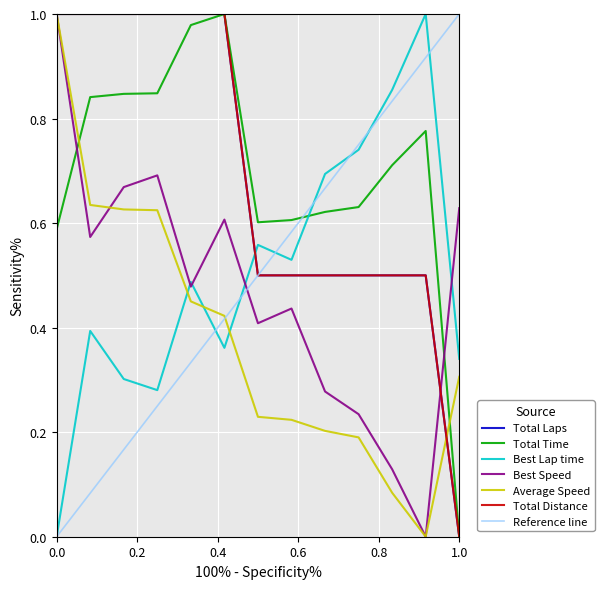

Reading right to left, list all the values displayed in this chart.

Total Laps: 0.0	0.5	0.5	0.5	0.5	0.5	0.5	1.0	1.0	1.0	1.0	1.0	1.0
Total Time: 0.0	0.8	0.7	0.6	0.6	0.6	0.6	1.0	1.0	0.8	0.8	0.8	0.6
Best Lap time: 0.3	1.0	0.9	0.7	0.7	0.5	0.6	0.4	0.5	0.3	0.3	0.4	0.0
Best Speed: 0.6	0.0	0.1	0.2	0.3	0.4	0.4	0.6	0.5	0.7	0.7	0.6	1.0
Average Speed: 0.3	0.0	0.1	0.2	0.2	0.2	0.2	0.4	0.5	0.6	0.6	0.6	1.0
Total Distance: 0.0	0.5	0.5	0.5	0.5	0.5	0.5	1.0	1.0	1.0	1.0	1.0	1.0